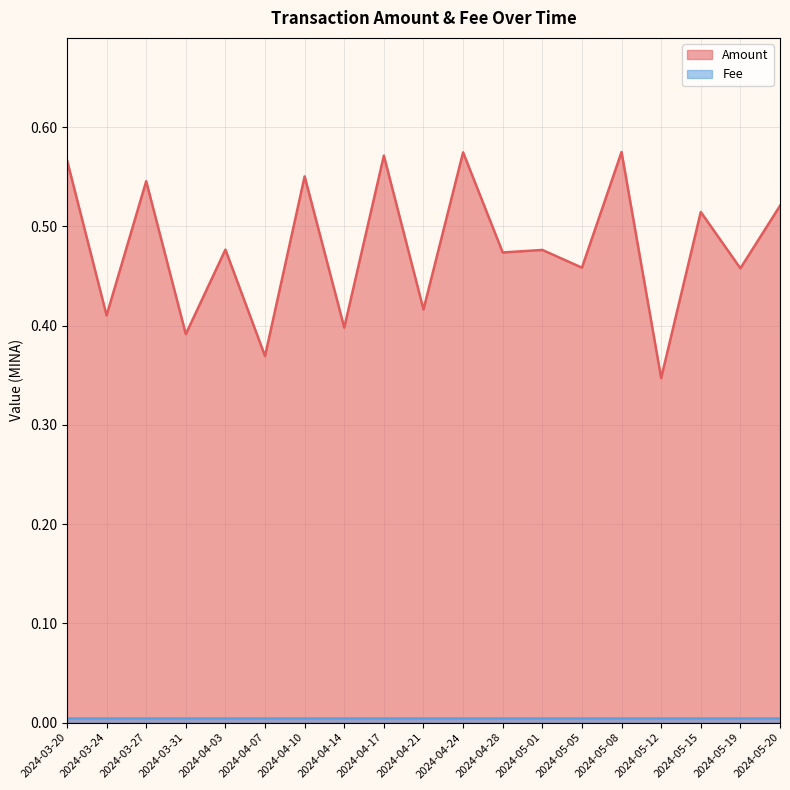

What is the value of the 2nd point from the left?

0.4